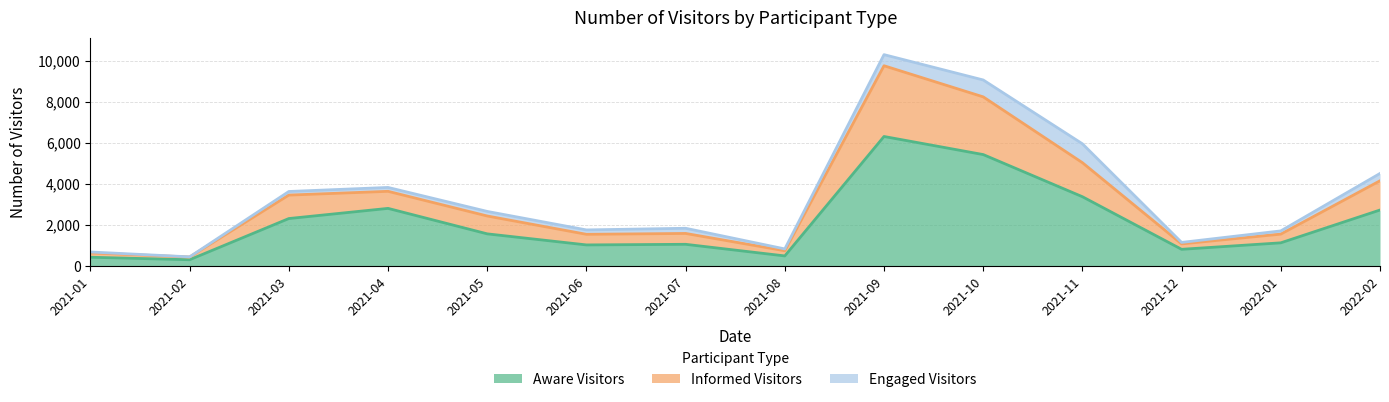

What is the maximum value for Aware Visitors?

6307